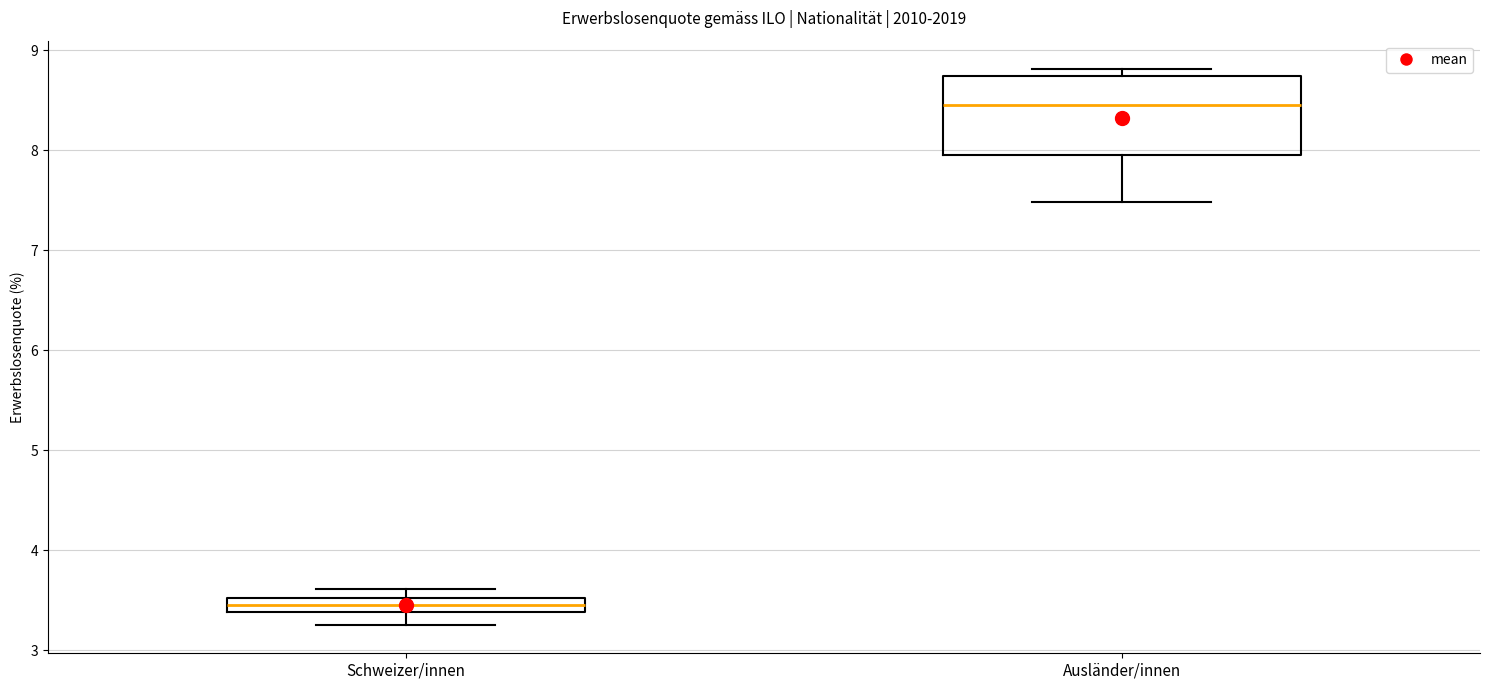

Which box has the lowest median line?

Schweizer/innen